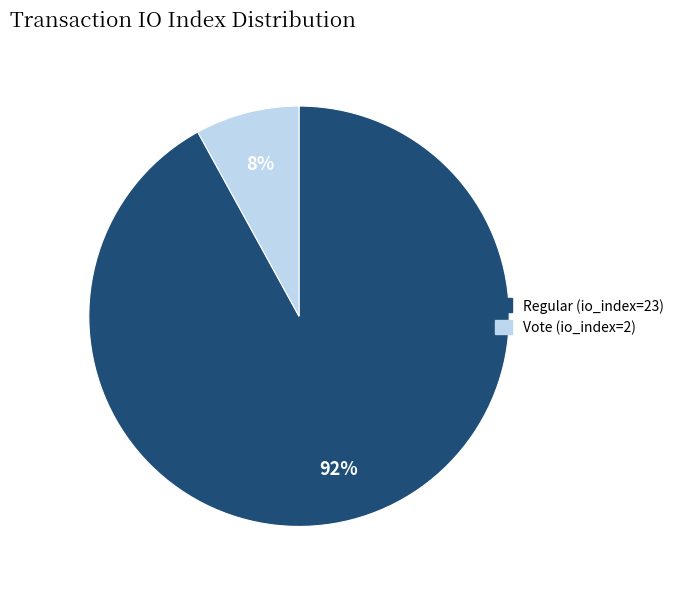

True or false: Vote (io_index=2) accounts for 8% of the total.

True